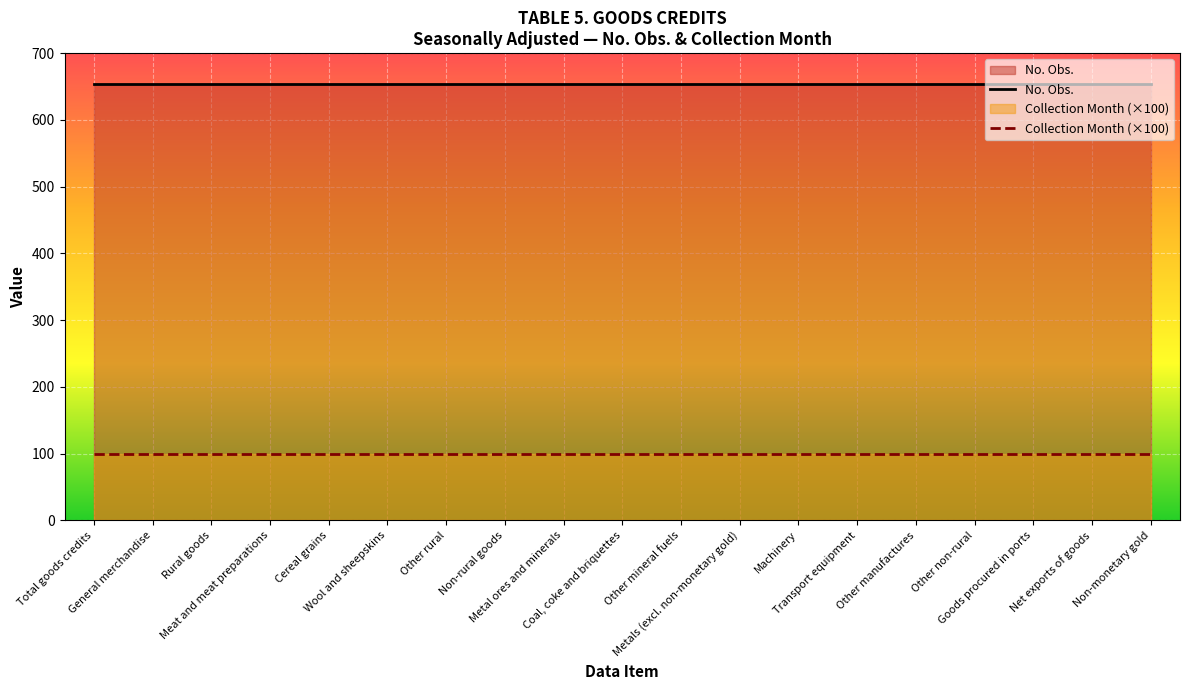

True or false: Collection Month (×100) and No. Obs. cross at least once.

False